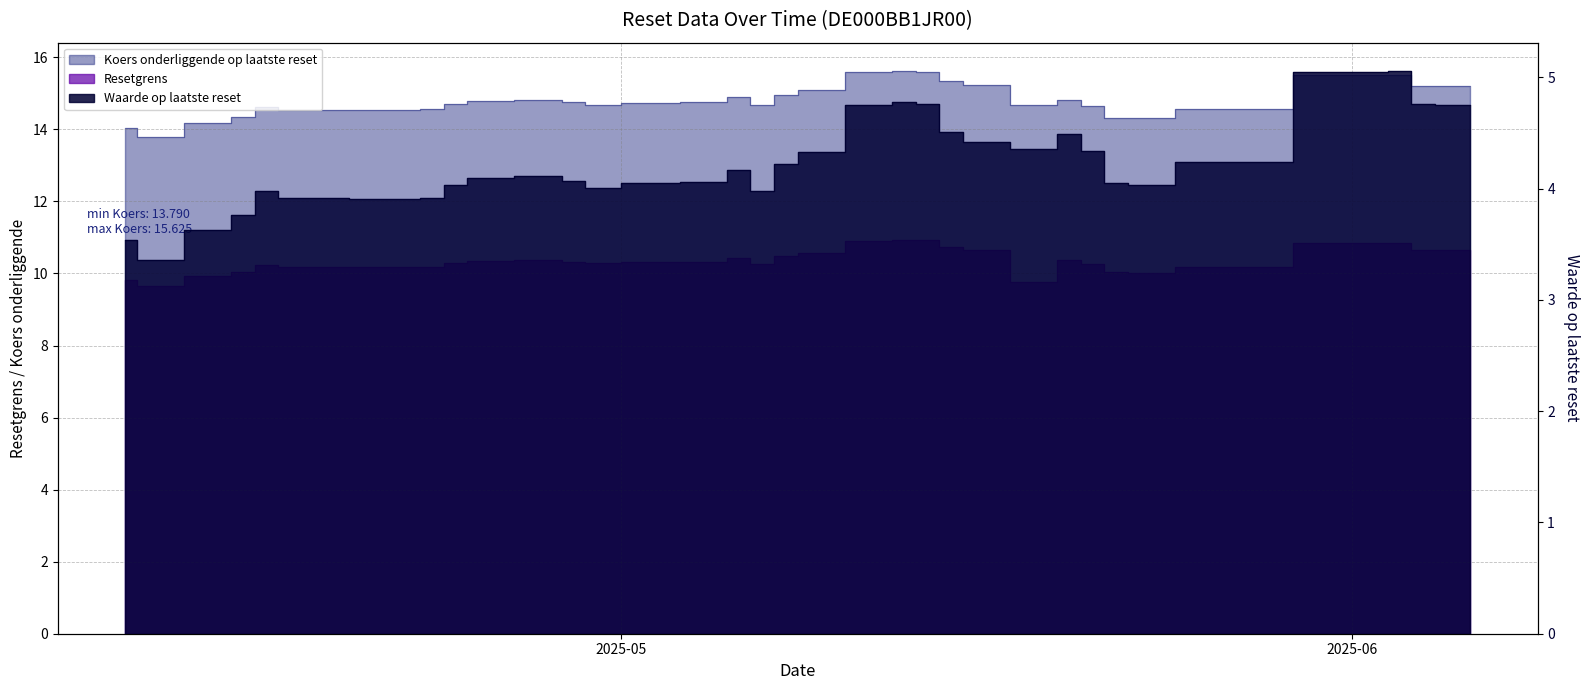

The value of Koers onderliggende at 2025-05-20 is 24.3. True or false?

False